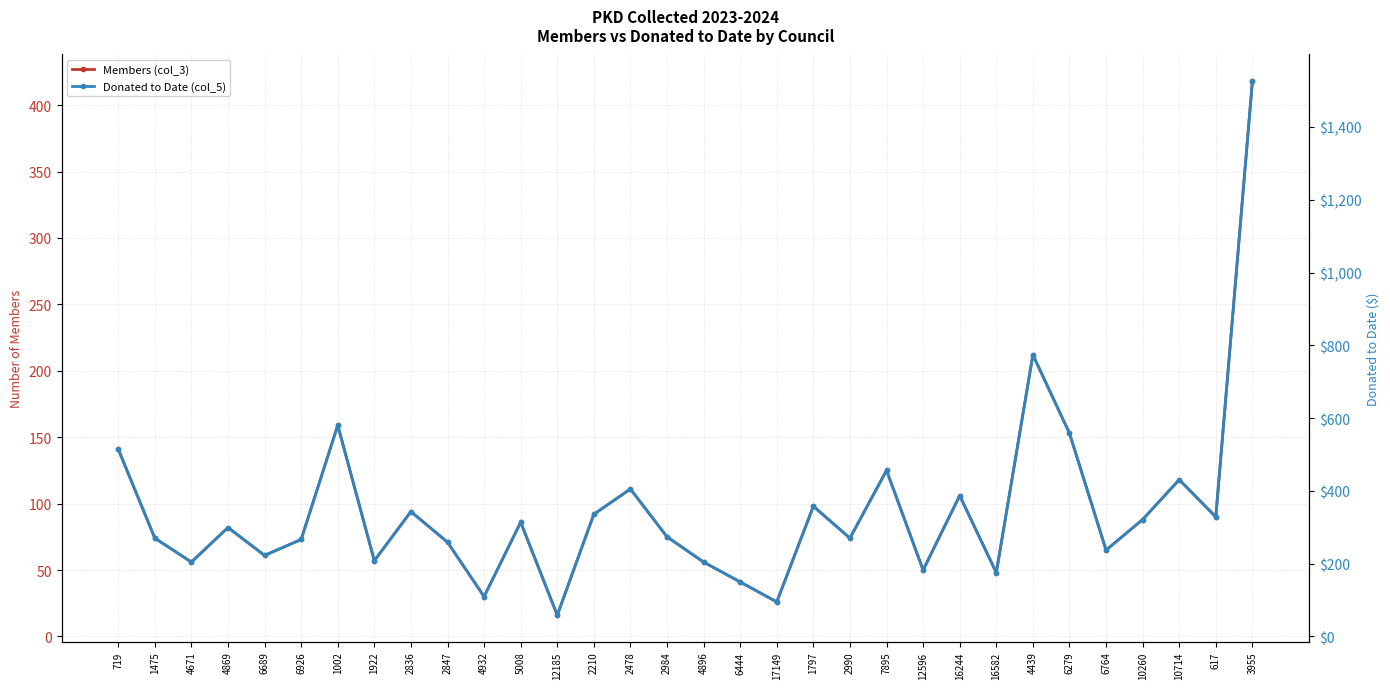

In Members (col_3), how many points are higher than both neighbors (excluding endpoints)?

10